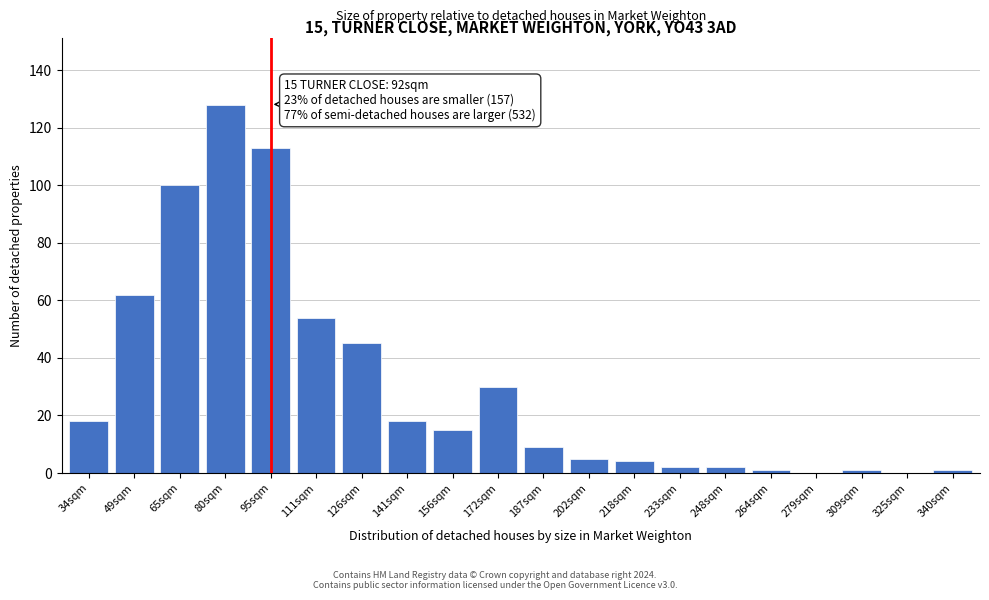

Reading right to left, list all the values displayed in this chart.

340sqm=1	325sqm=0	309sqm=1	279sqm=0	264sqm=1	248sqm=2	233sqm=2	218sqm=4	202sqm=5	187sqm=9	172sqm=30	156sqm=15	141sqm=18	126sqm=45	111sqm=54	95sqm=113	80sqm=128	65sqm=100	49sqm=62	34sqm=18